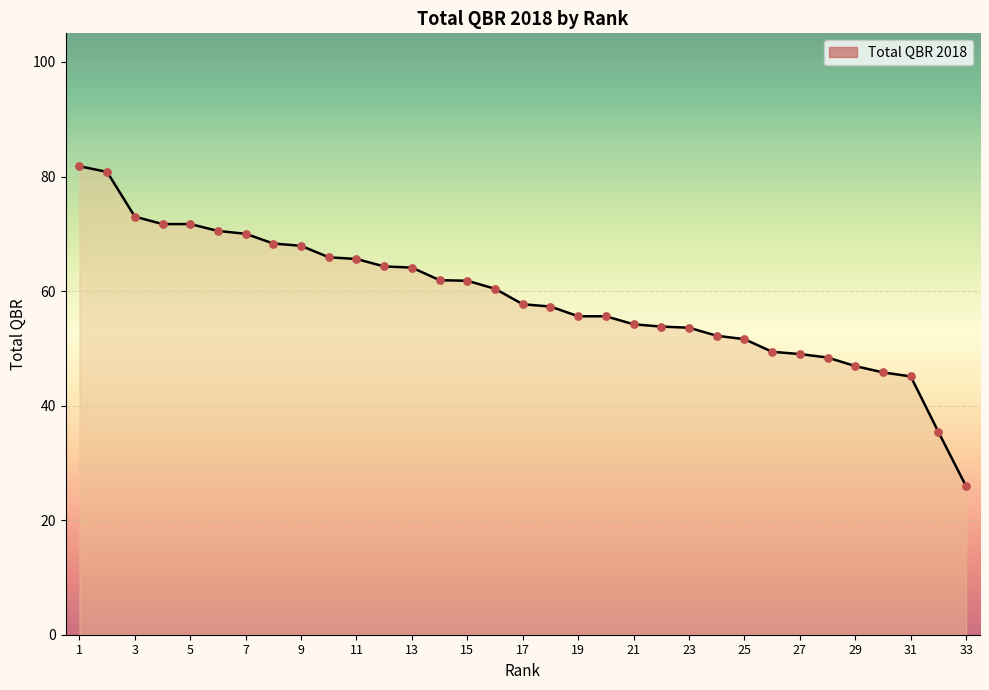

What is the difference between the maximum and minimum values?

55.9